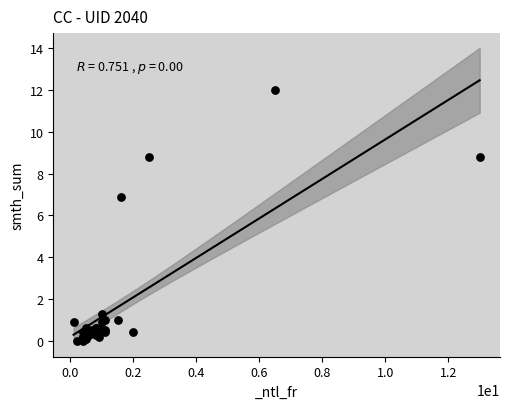

What Y value in the scatter plot is closest to 6?

6.9